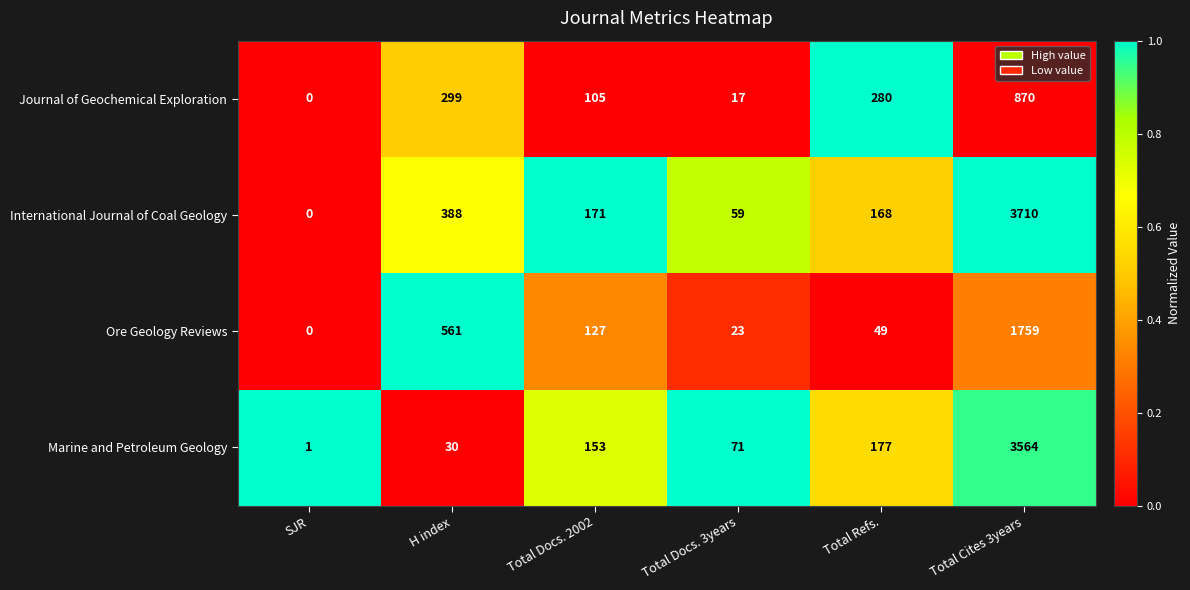

How many data points does each series have?

6